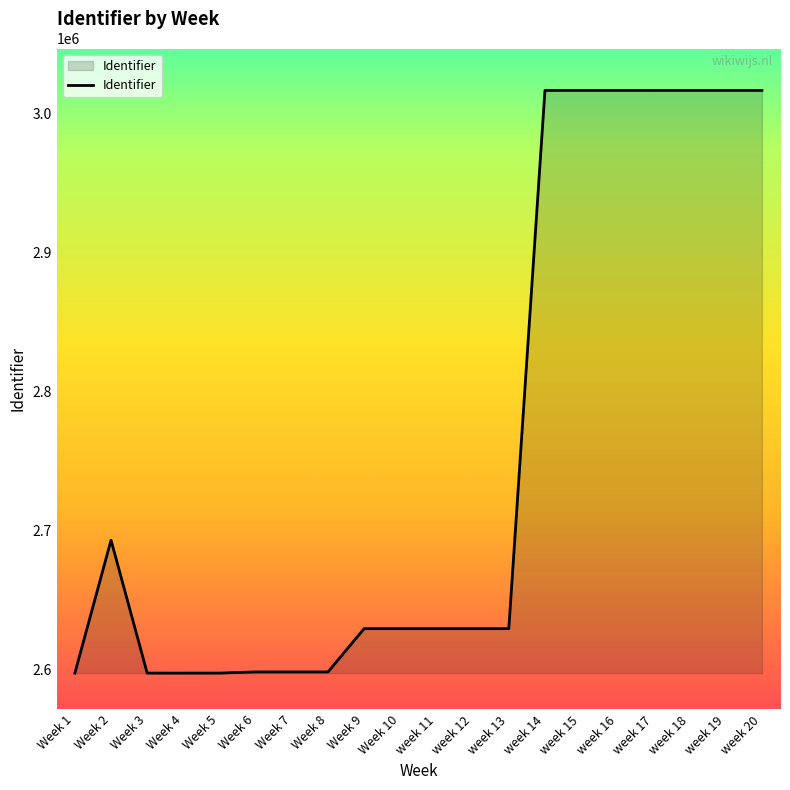

What is the ratio of the value at Week 6 to the value at Week 2?

1.0